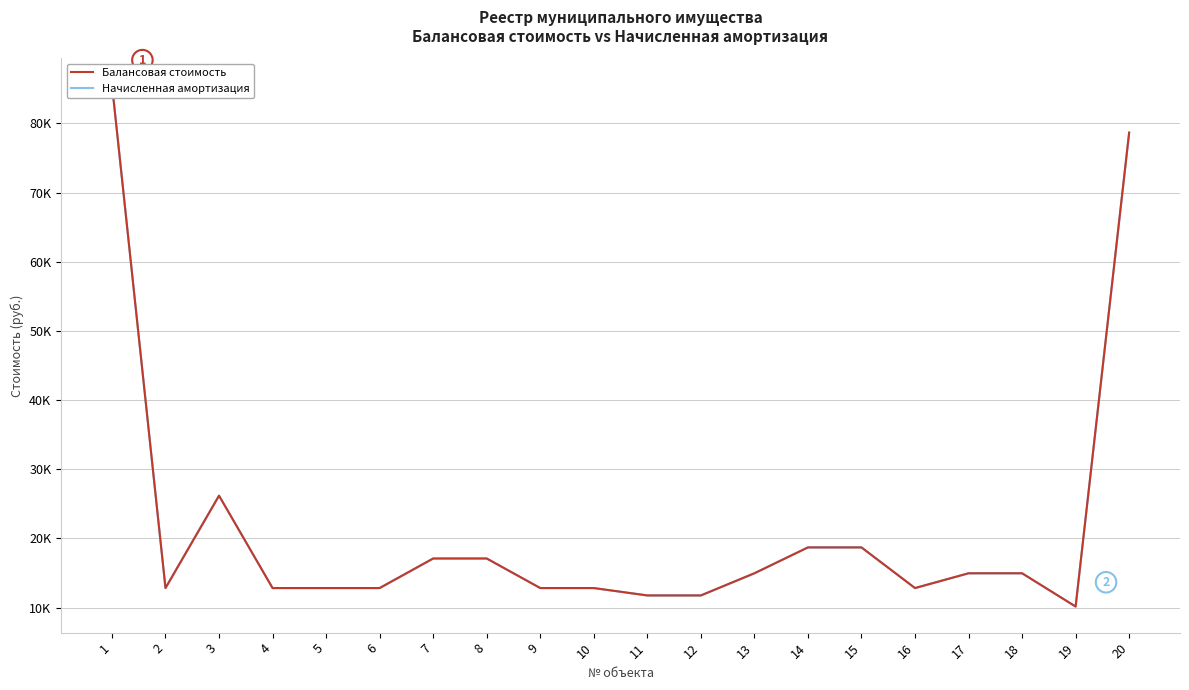

What is the difference between the Балансовая стоимость values at 10 and 17?

2137